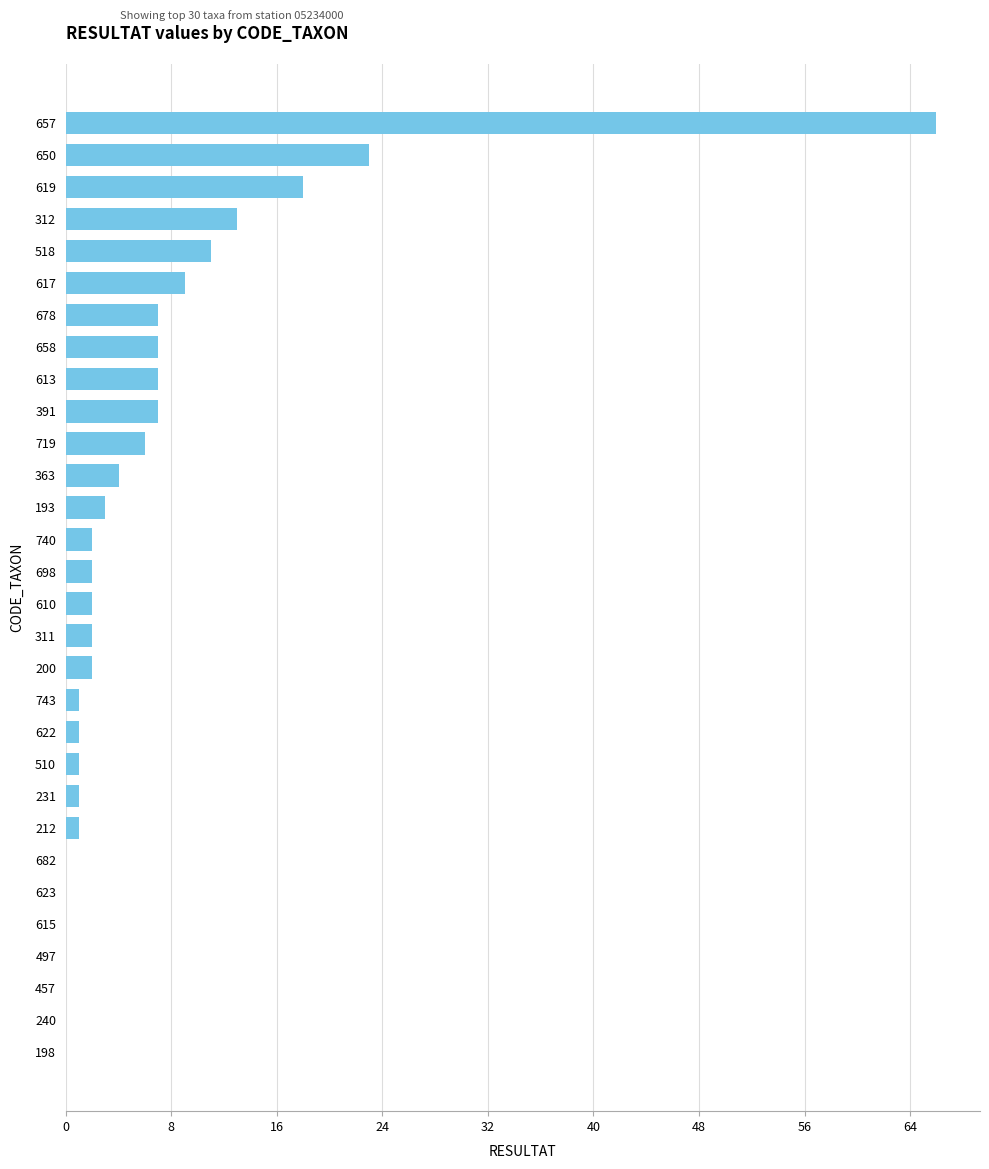

Reading top to bottom, transcribe all the data shown in this chart.

657=66	650=23	619=18	312=13	518=11	617=9	678=7	658=7	613=7	391=7	719=6	363=4	193=3	740=2	698=2	610=2	311=2	200=2	743=1	622=1	510=1	231=1	212=1	682=0	623=0	615=0	497=0	457=0	240=0	198=0